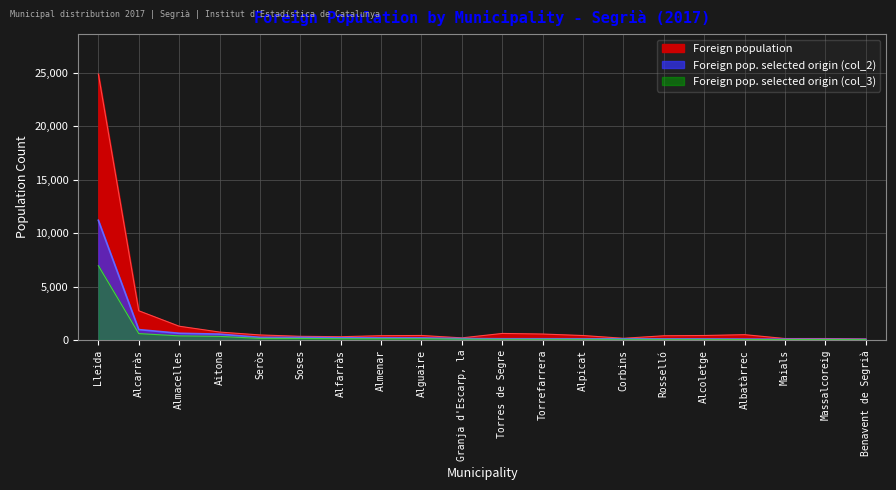

Where is the first local minimum for Foreign population?

Alfarràs